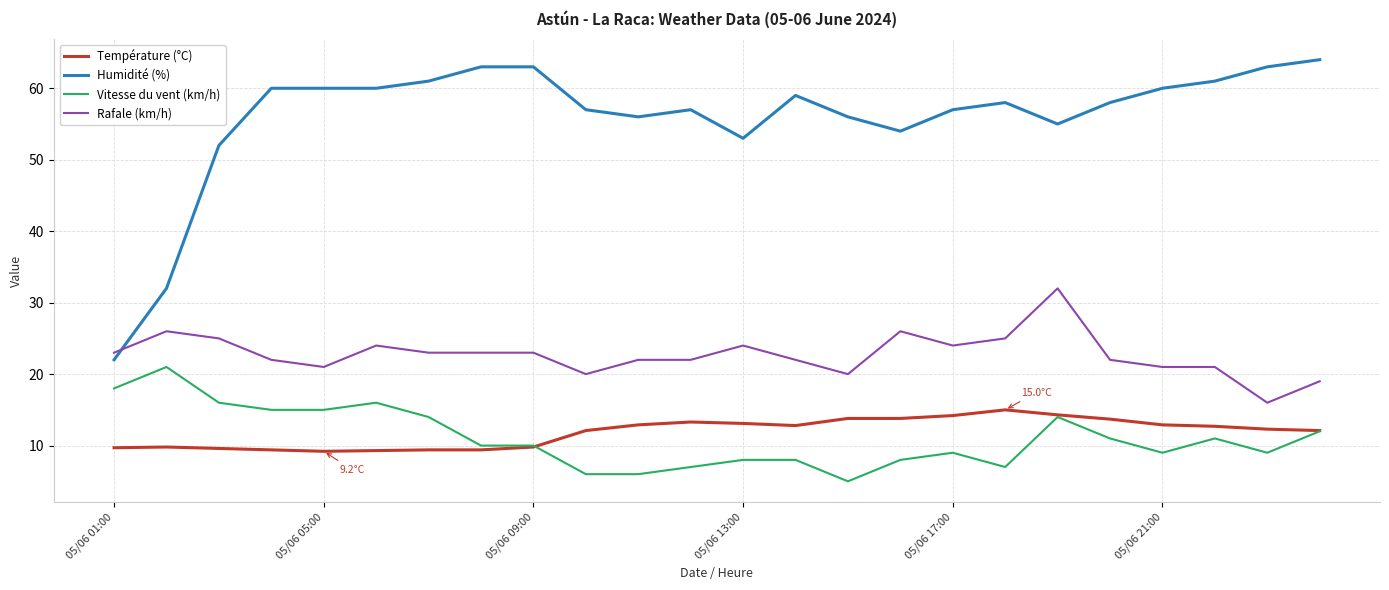

True or false: Vitesse du vent (km/h) and Humidité (%) intersect in this chart.

False